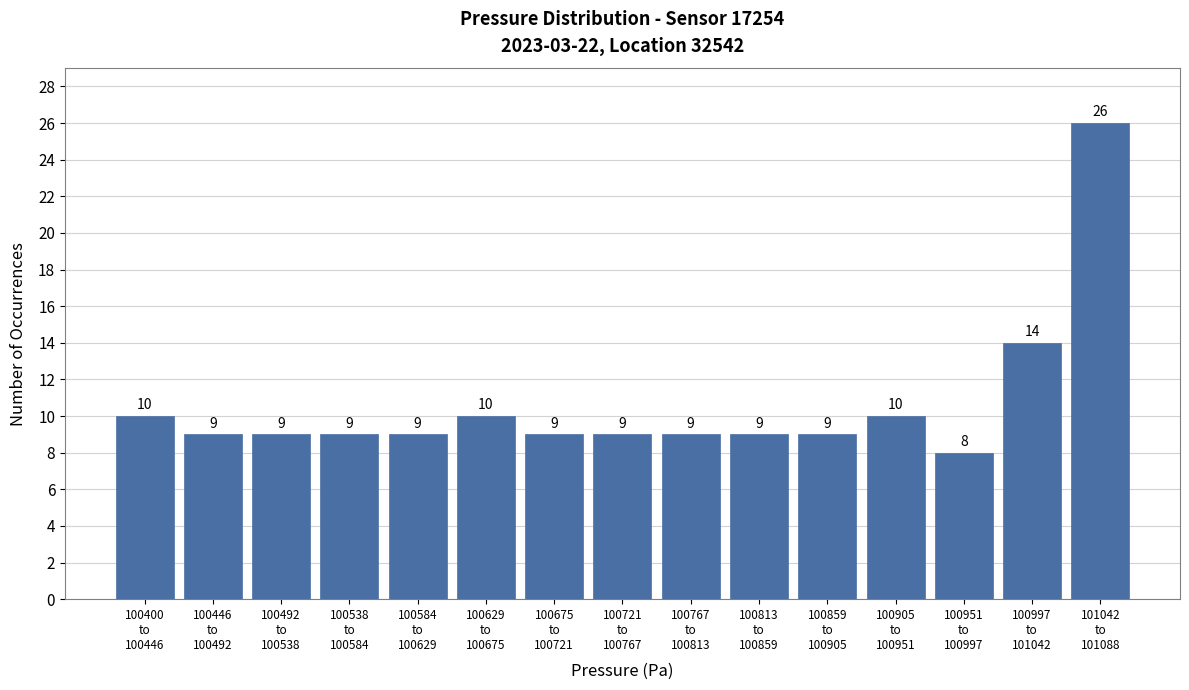

Reading right to left, what are all the values shown in this chart?

26	14	8	10	9	9	9	9	9	10	9	9	9	9	10